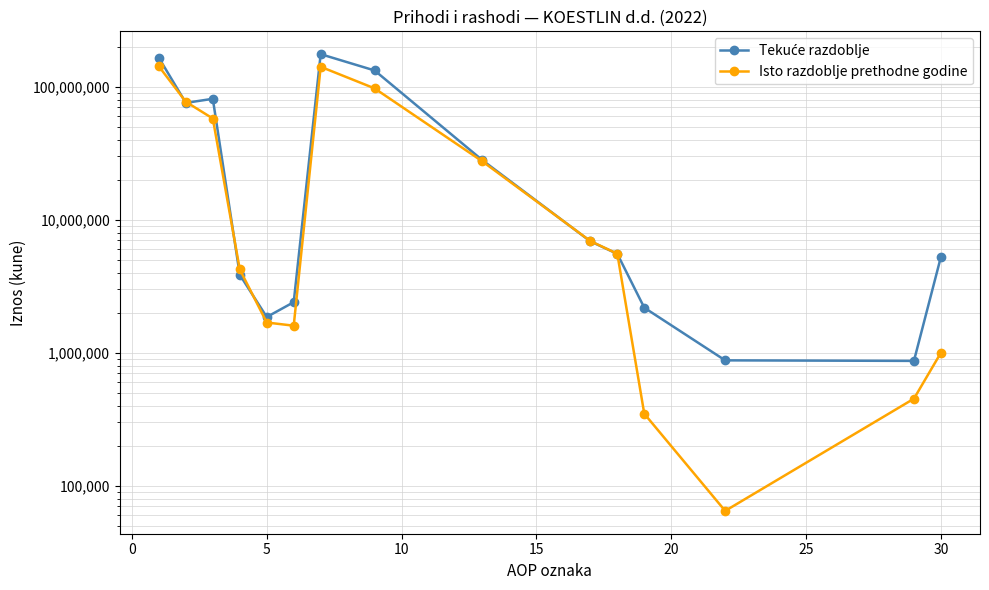

True or false: Isto razdoblje prethodne godine and Tekuće razdoblje cross at least once.

True